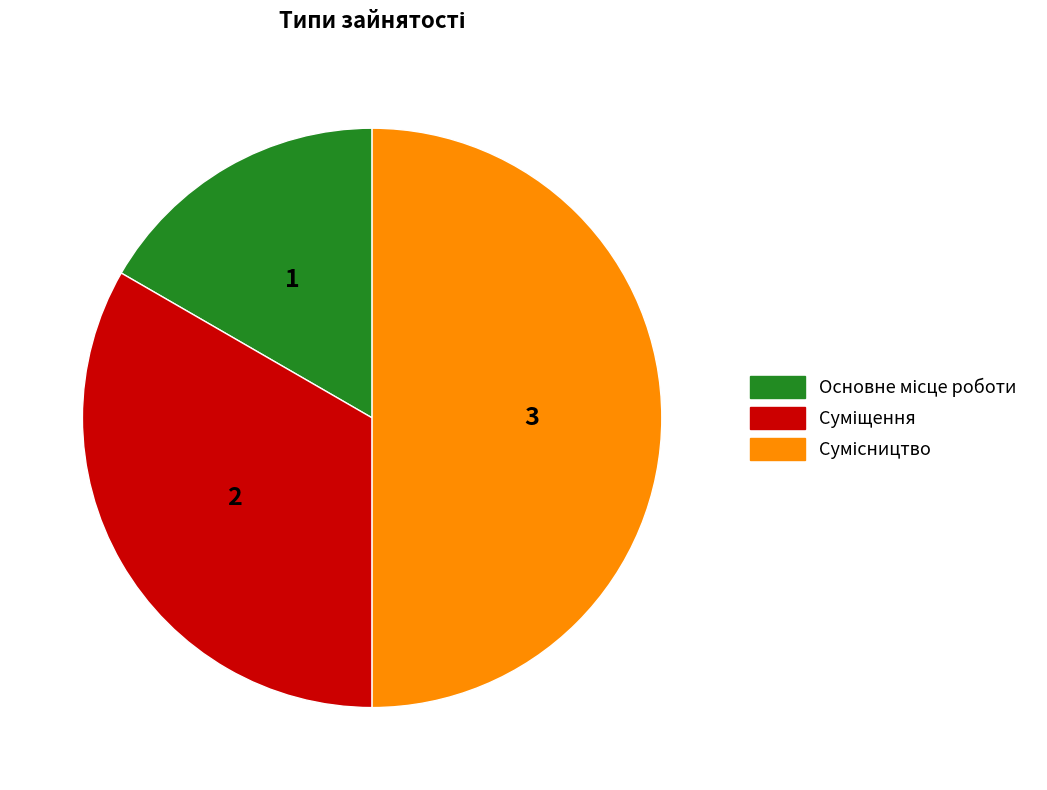

How many segments does this pie chart have?

3